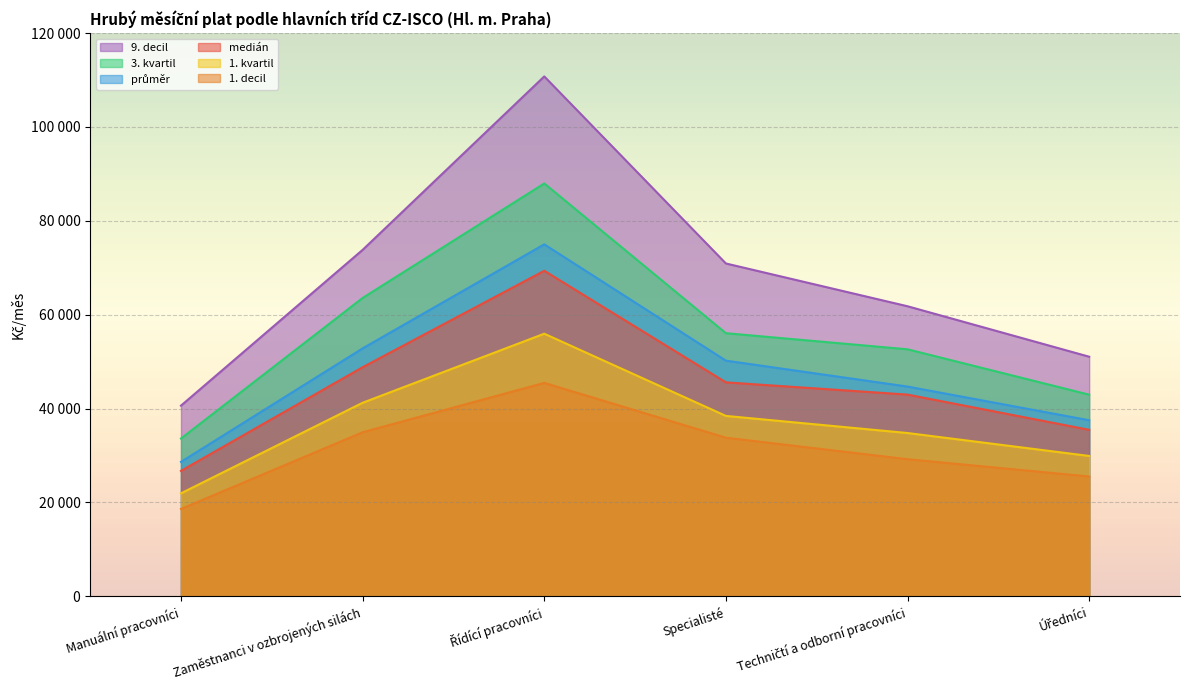

At which label does průměr reach its peak?

Řídící pracovníci